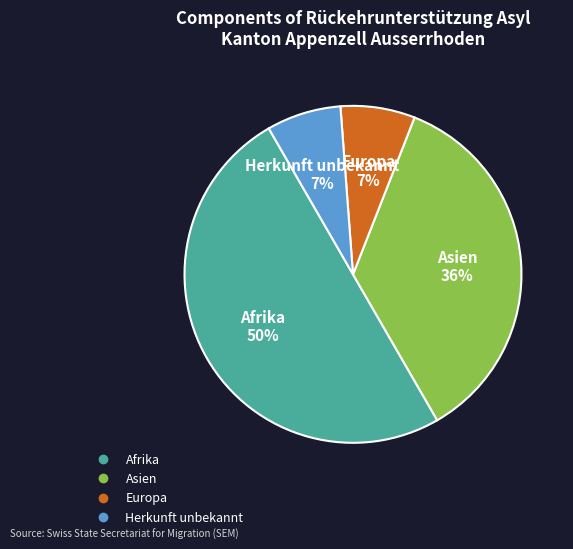

Which category has the biggest portion of the pie?

Afrika